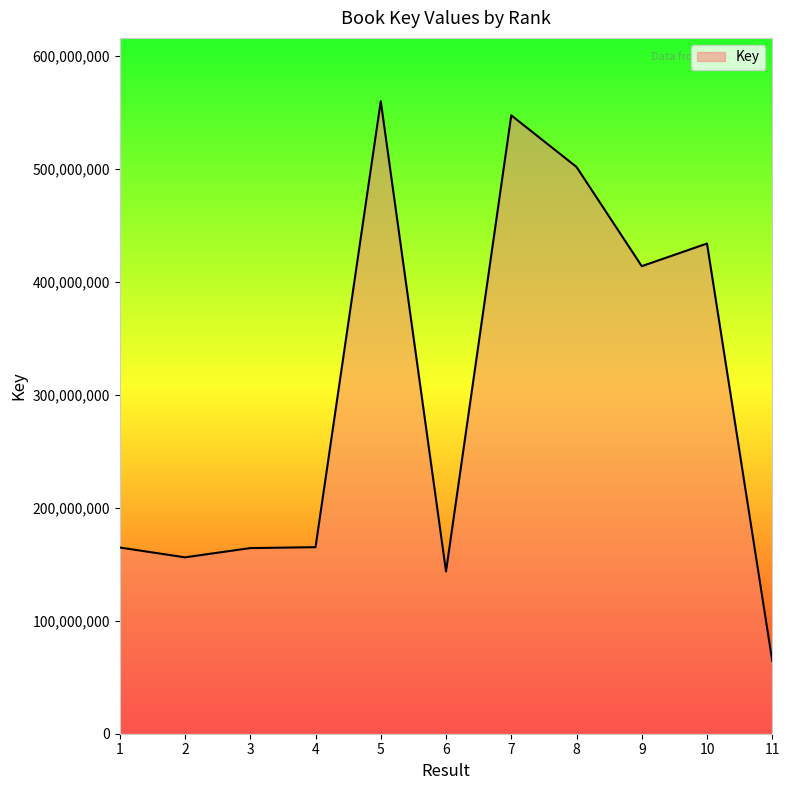

Does the chart have visible grid lines?

No